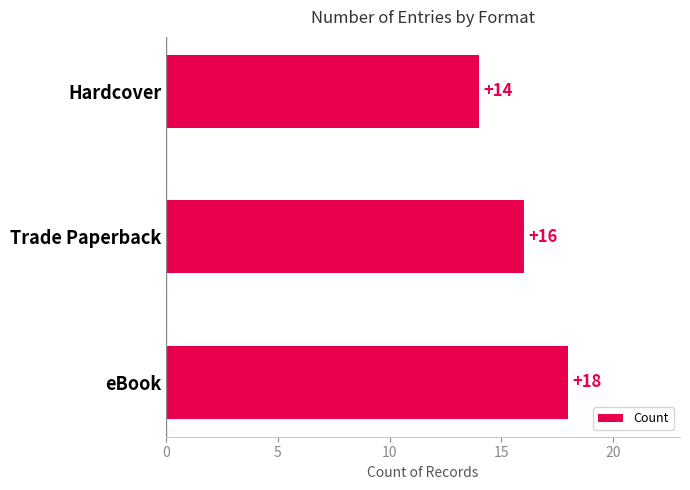

What is the ratio of the value at Hardcover to the value at eBook?

0.8